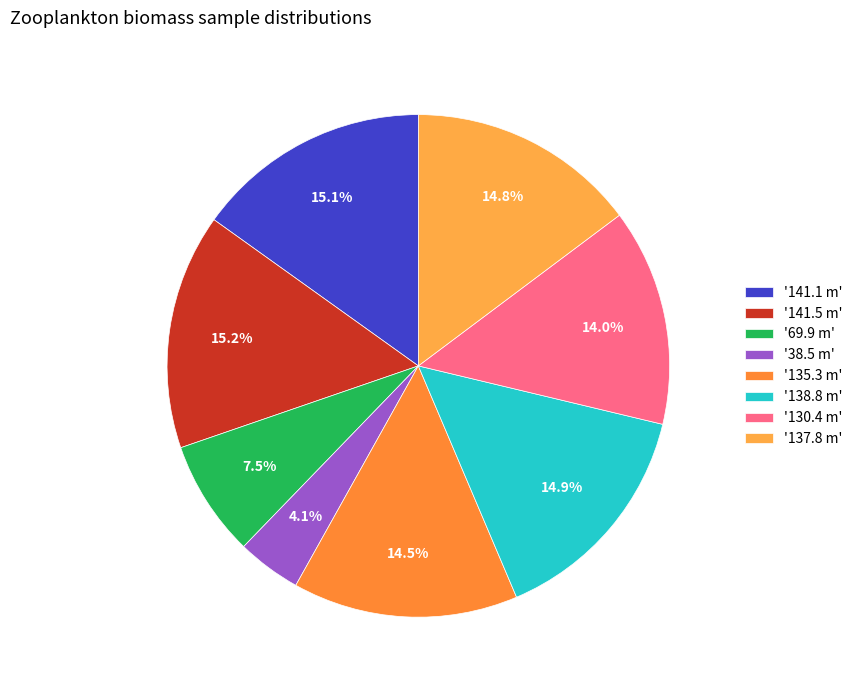

Count the number of slices in the pie.

8